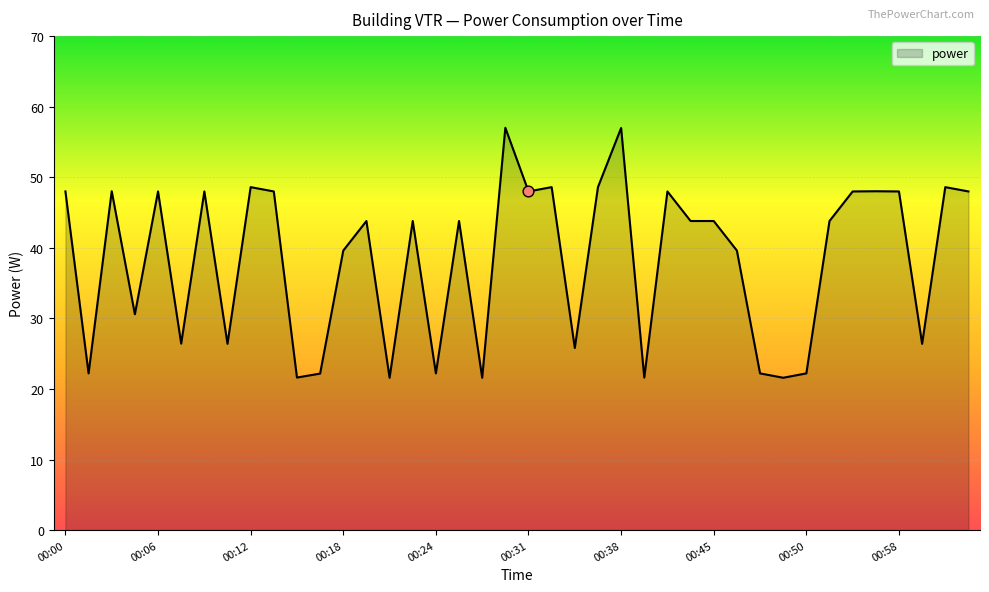

What is the minimum value shown in the chart?

21.6